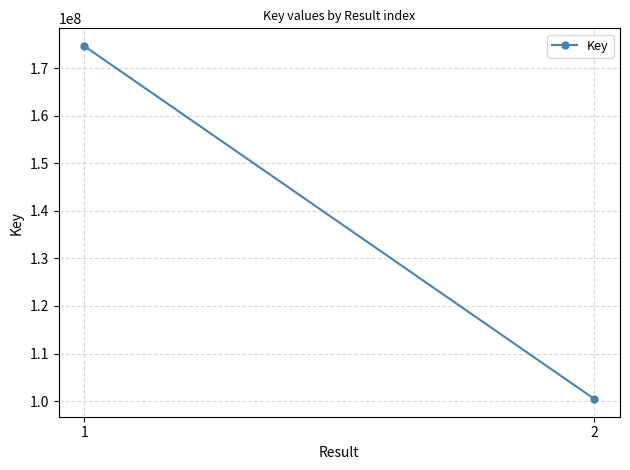

How many values are below 174666469?

1